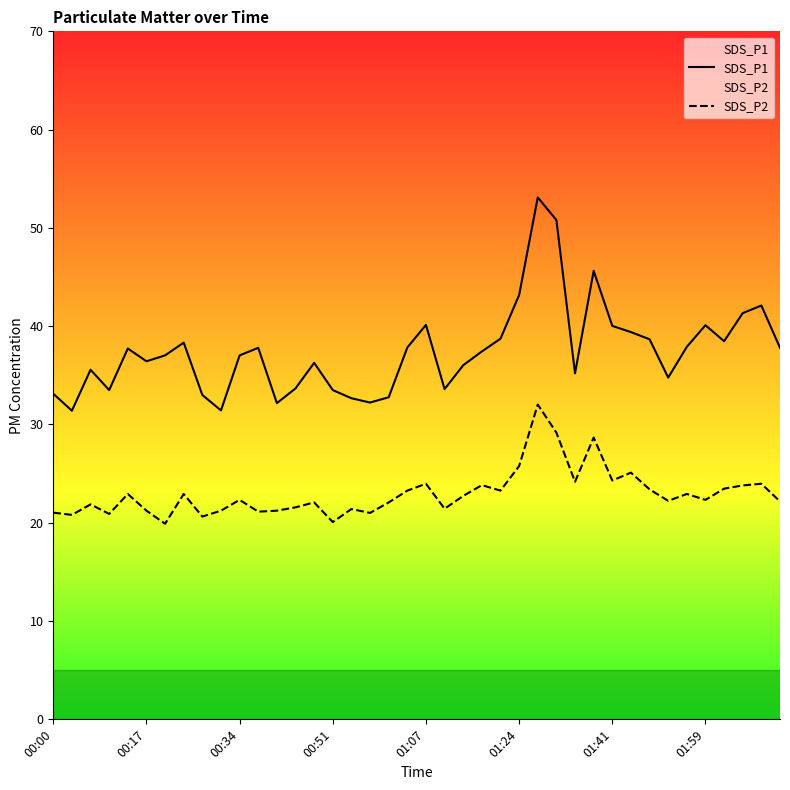

What is the average value of the SDS_P1 series?

37.4